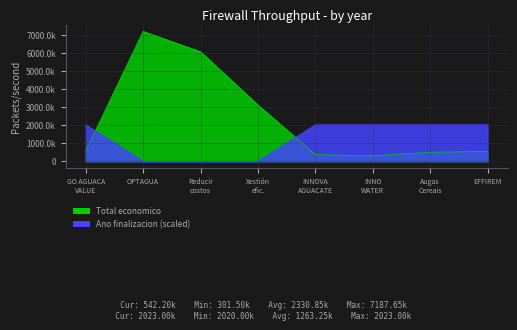

How many lines are shown in the chart?

2